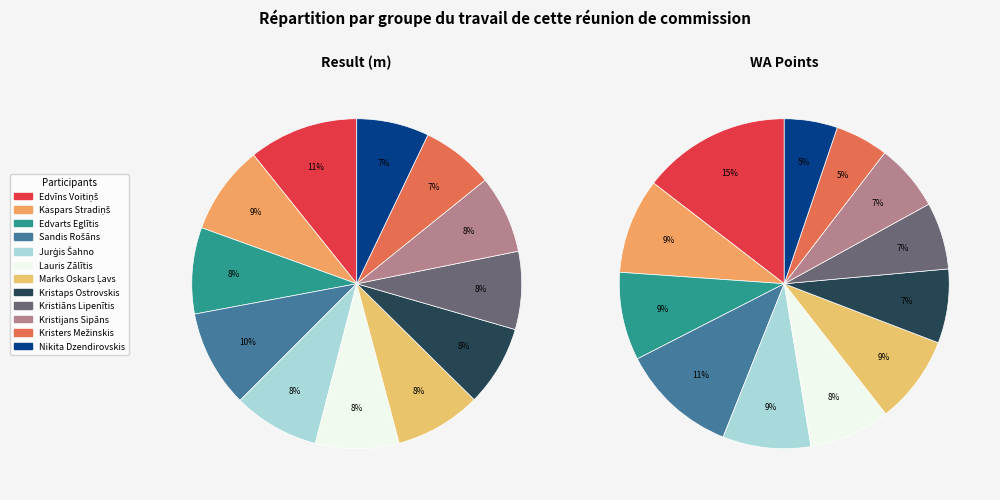

To the nearest percent, what percentage of the pie is Lauris Zālītis?

8%